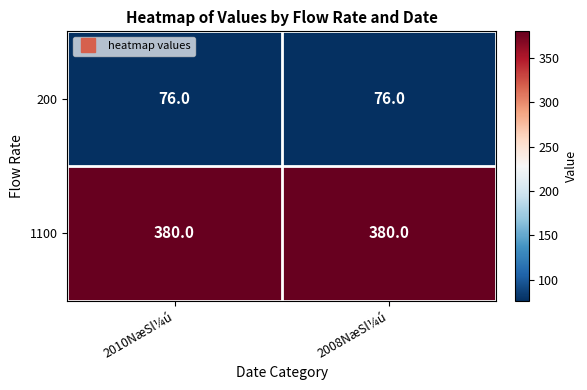

What is the difference between the highest and lowest values at 2008NæSl¼ú?

304